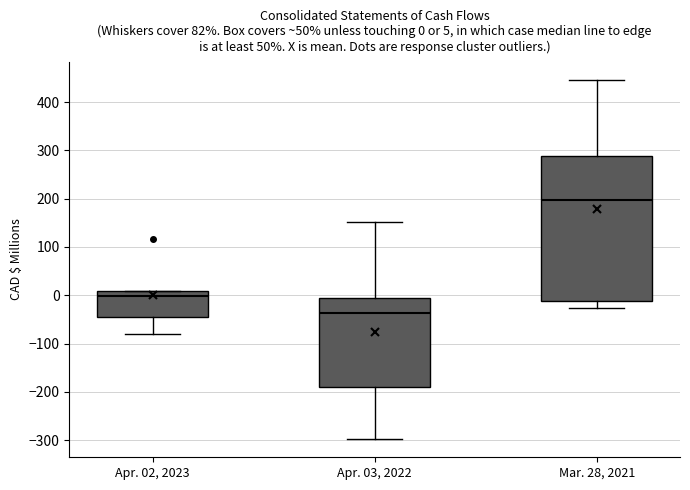

Comparing the boxes themselves (not the whiskers), which one is the tallest?

Mar. 28, 2021